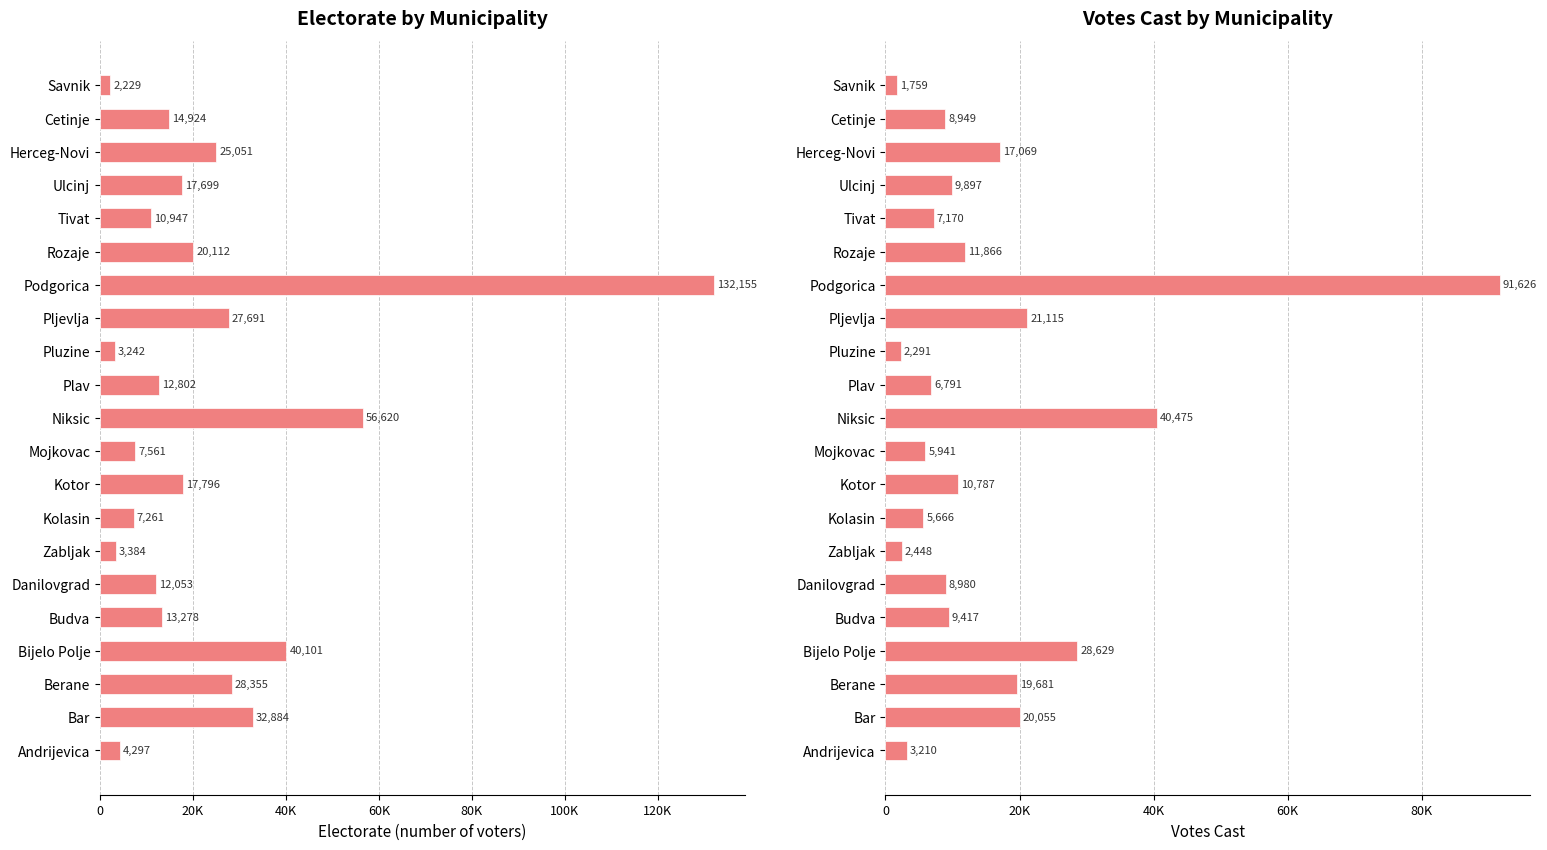

The electorate series shows 20112 at Rozaje. True or false?

True